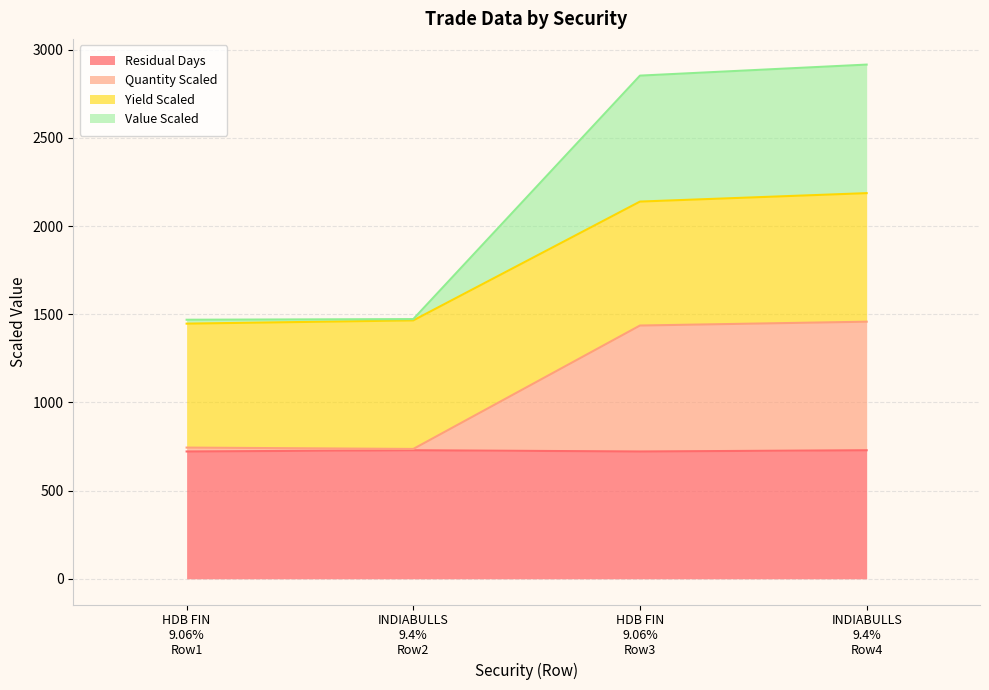

Does the chart display data point markers on the line(s)?

No